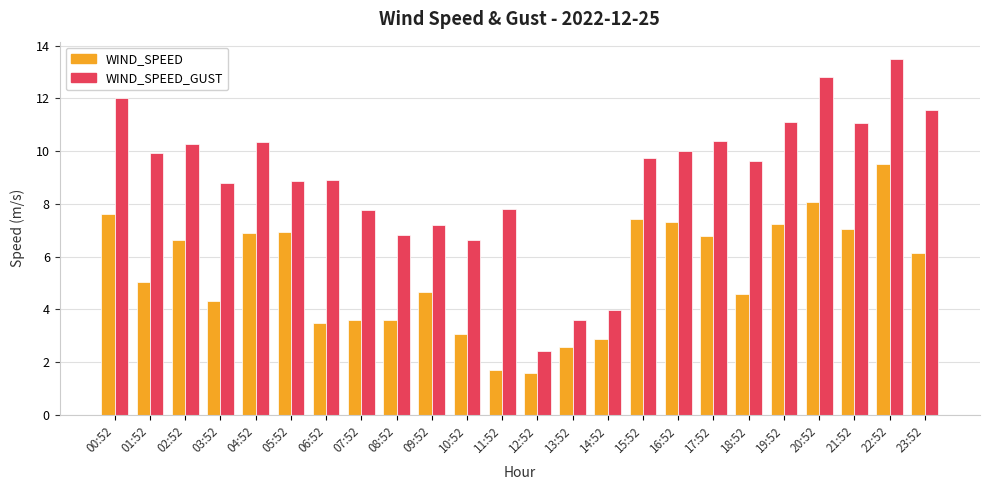

What is the difference between the highest and lowest values at 07:52?

4.1